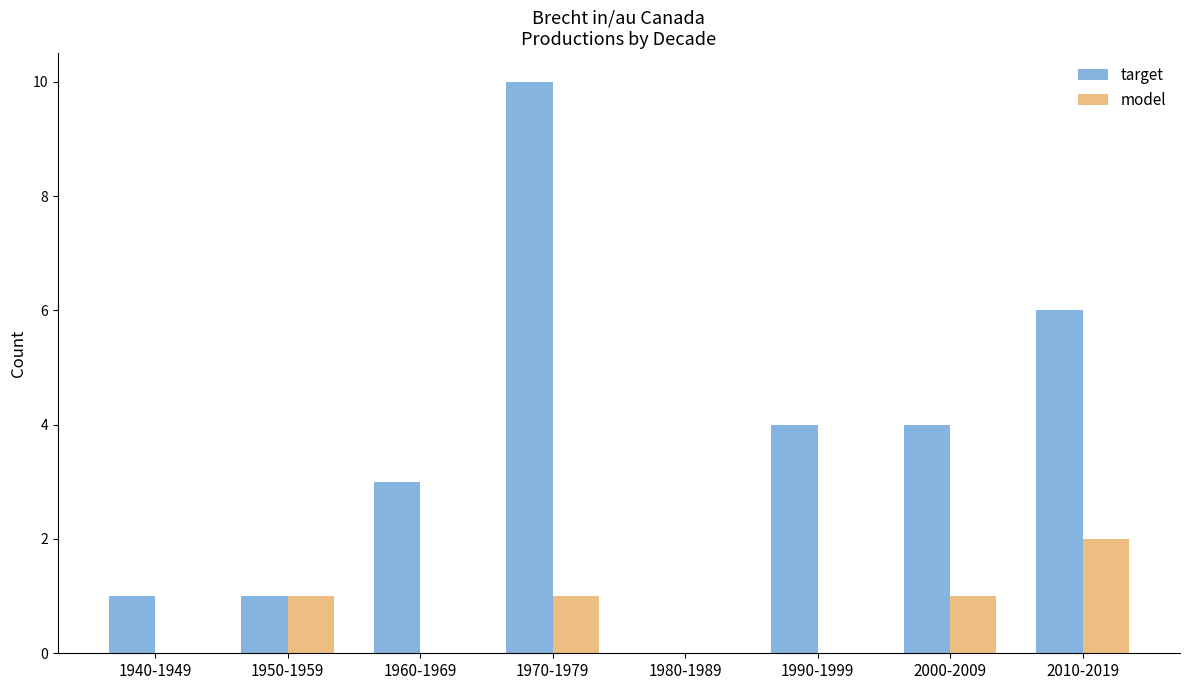

What is the sum of all target values?

29